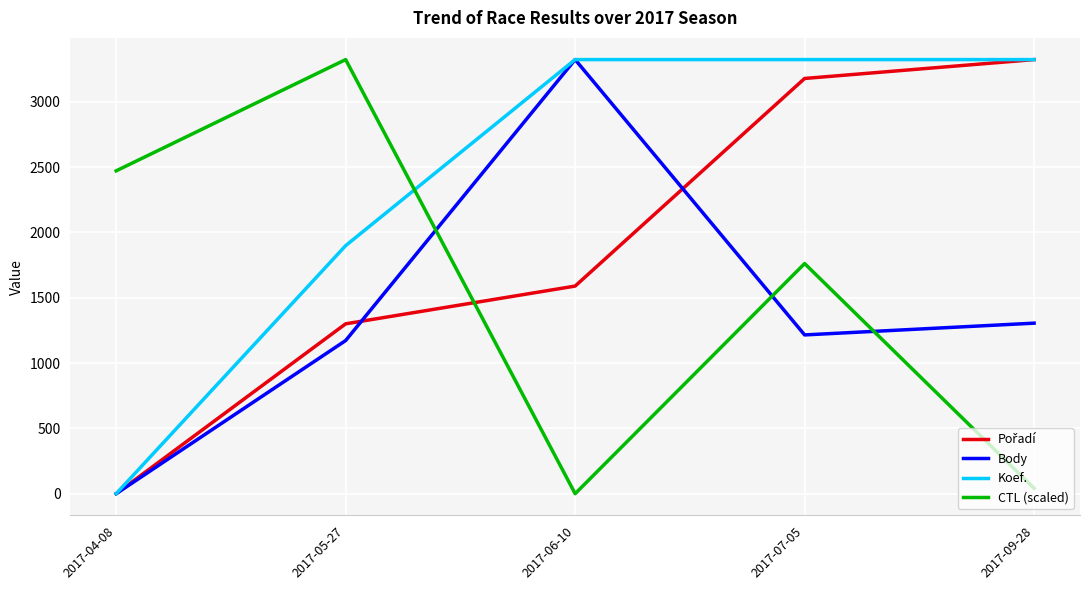

How many times do CTL (scaled) and Body cross each other?

3